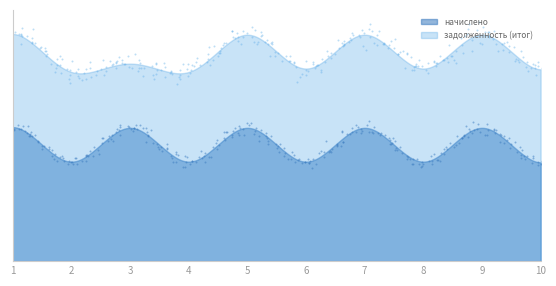

What is the total value across all series at 3?

17598.9